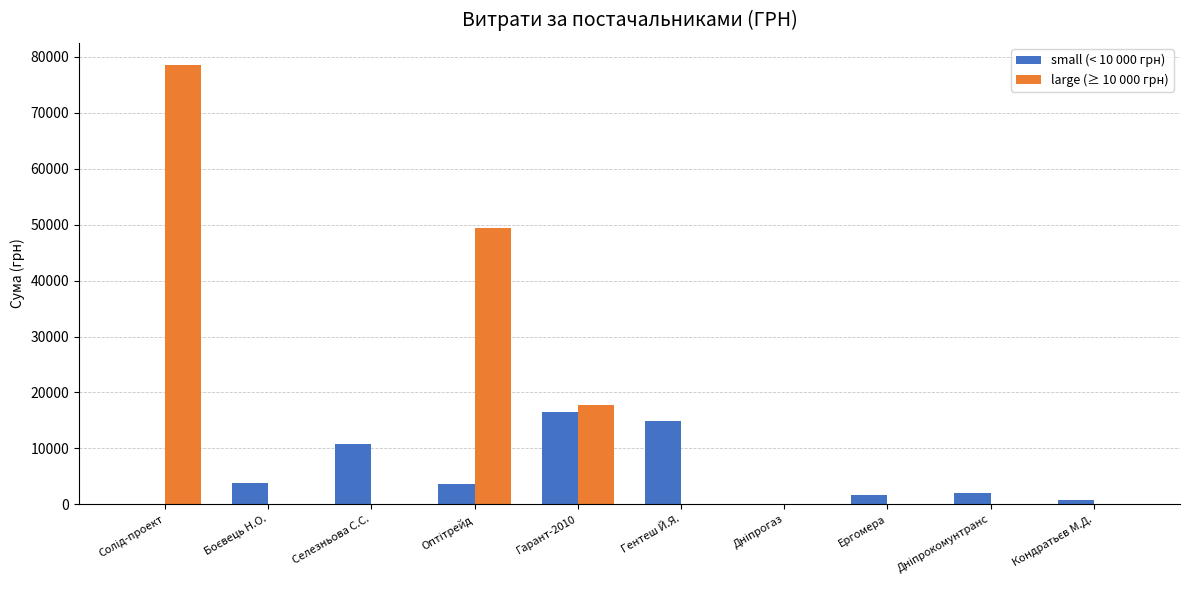

Which series has the widest spread of values?

large (≥ 10 000 грн)